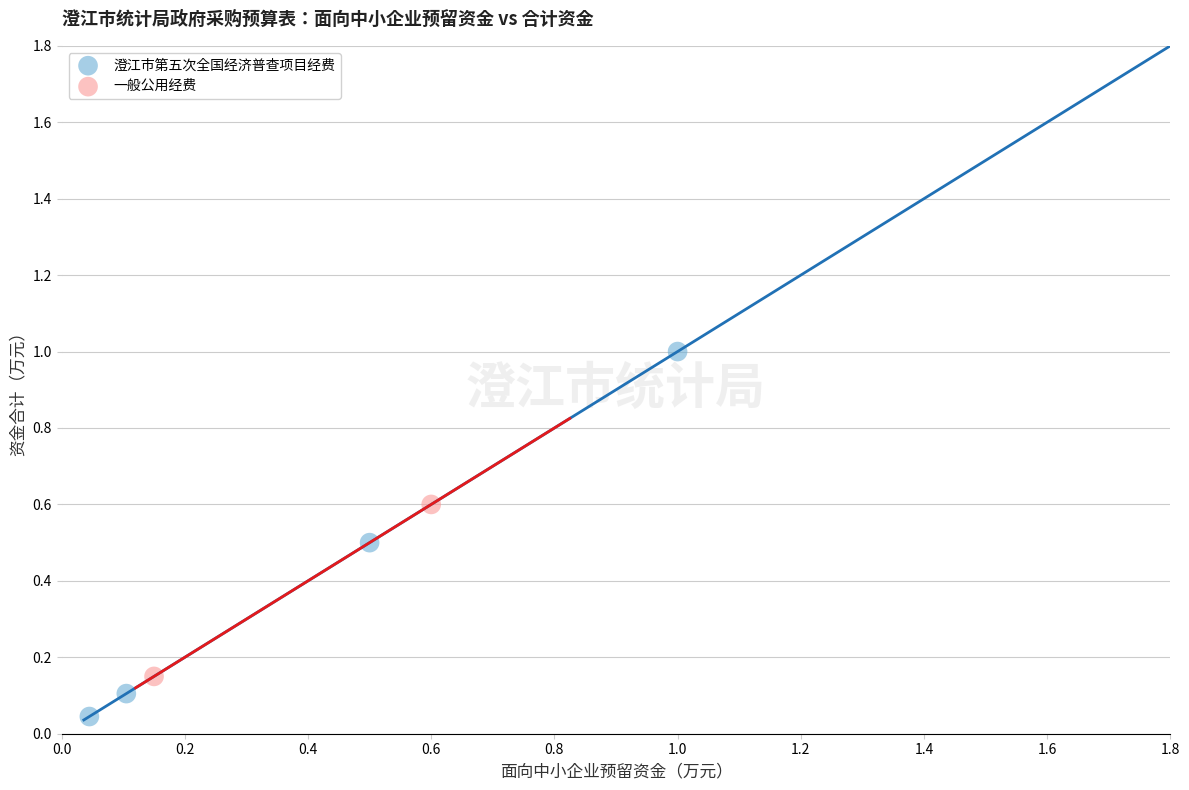

Which series contains the lowest Y value?

澄江市第五次全国经济普查项目经费